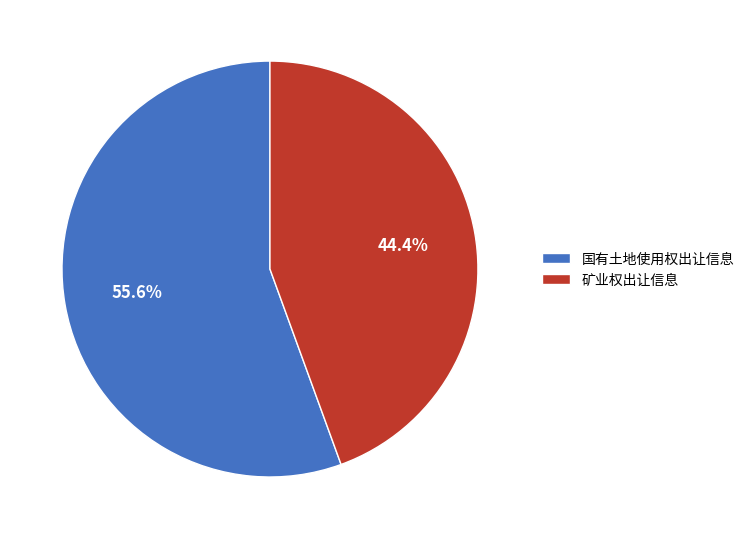

Count the number of slices in the pie.

2